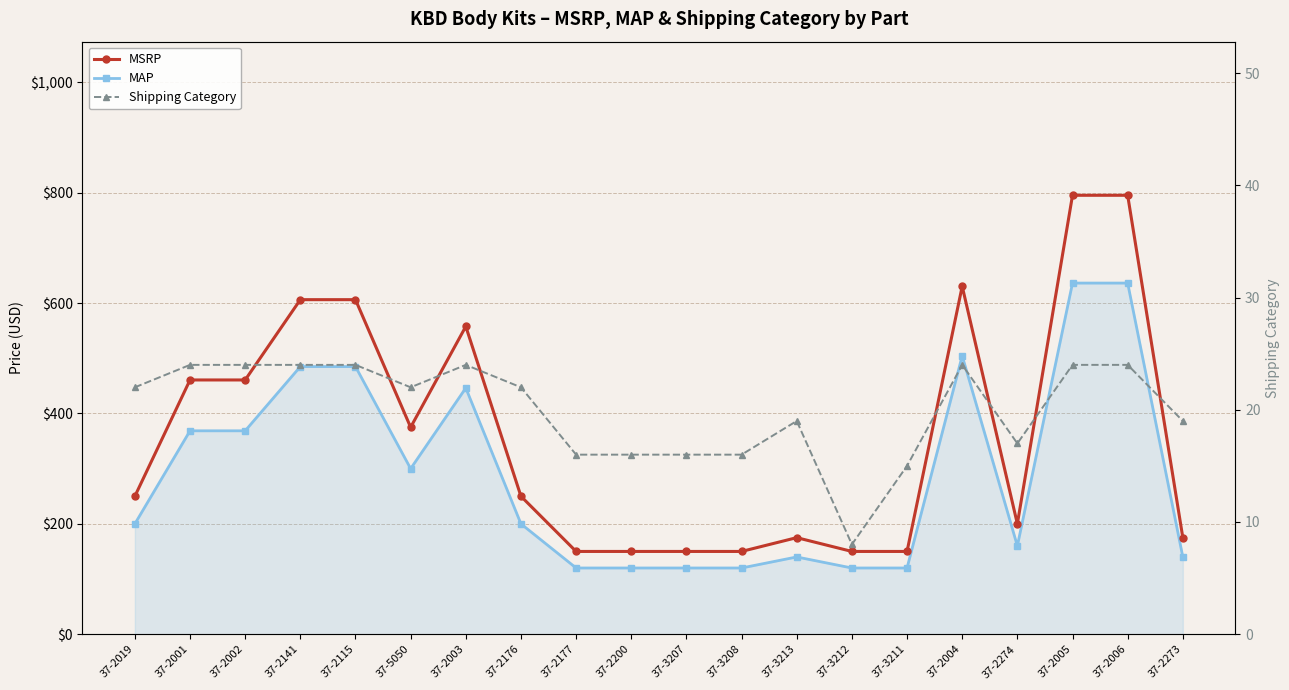

What are all the series names shown in the legend?

MSRP, MAP, Shipping Category